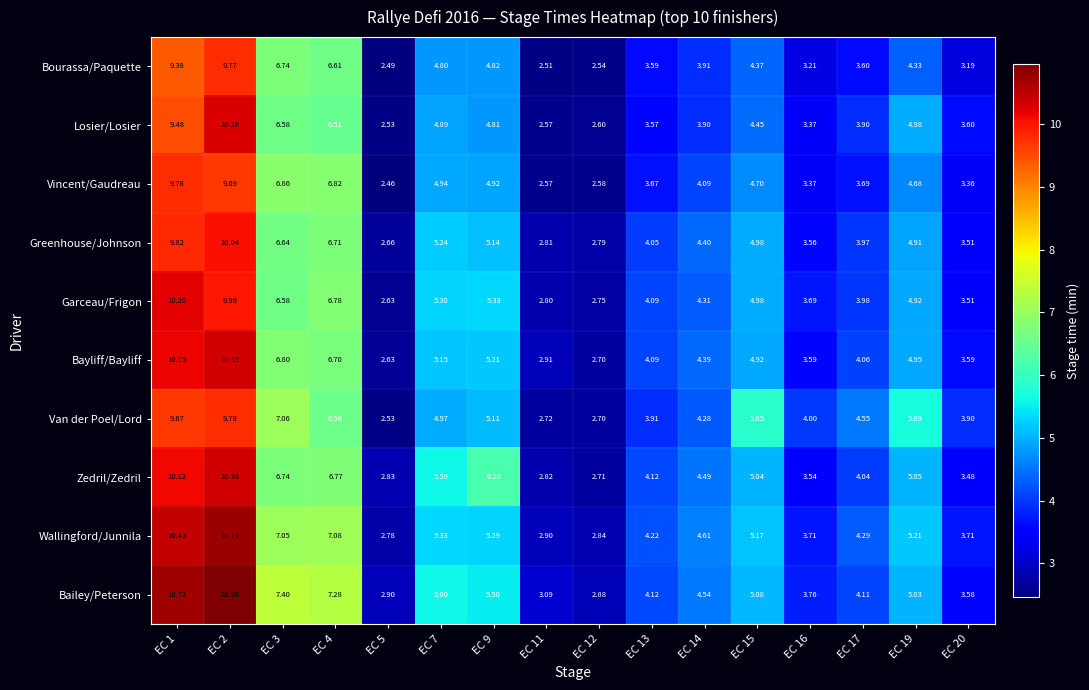

Which series has the largest range (max minus min)?

Bailey/Peterson